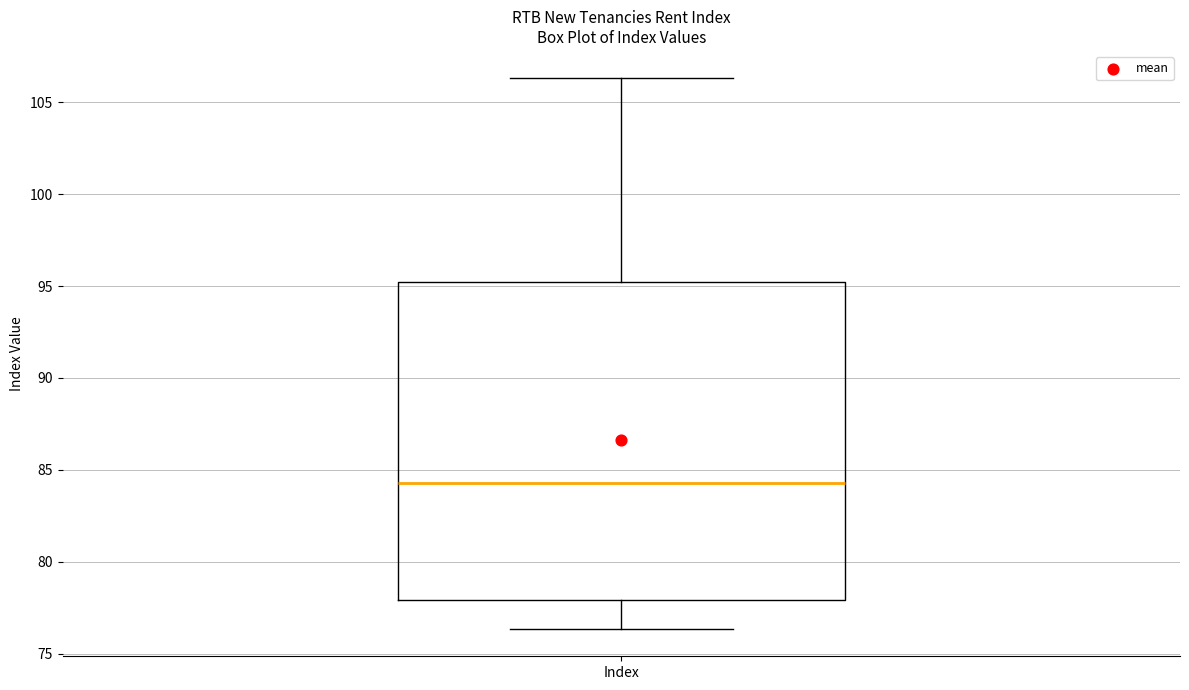

Read this box plot against the y-axis: the position of the median line, the range covered by the box, and the ends of both whiskers. The values are not printed on the chart, so give them approximately, as read against the axis.

median 84.5, box 78.0 to 95.0, whiskers 76.5 to 106.5